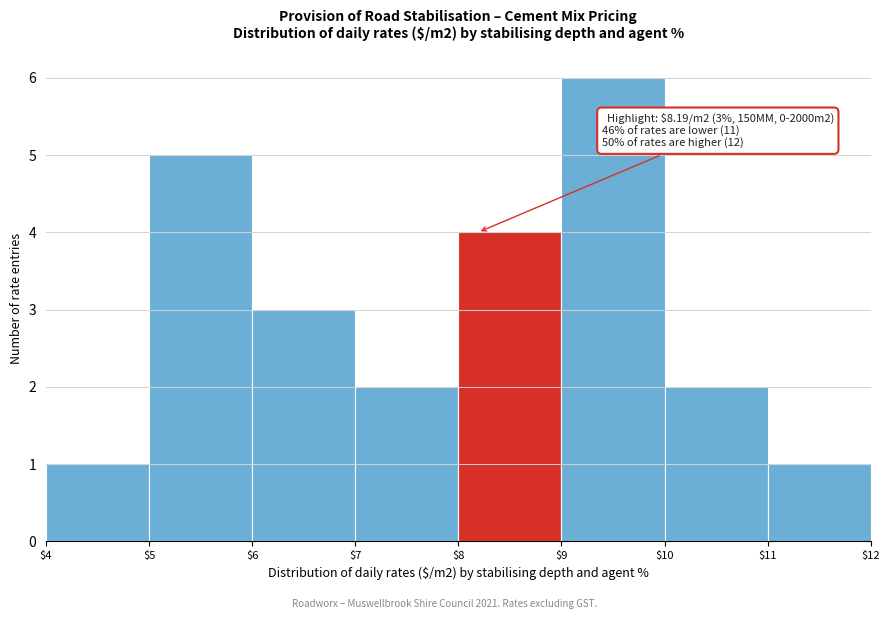

Which range on the x-axis has the tallest bar?

$9 to $10